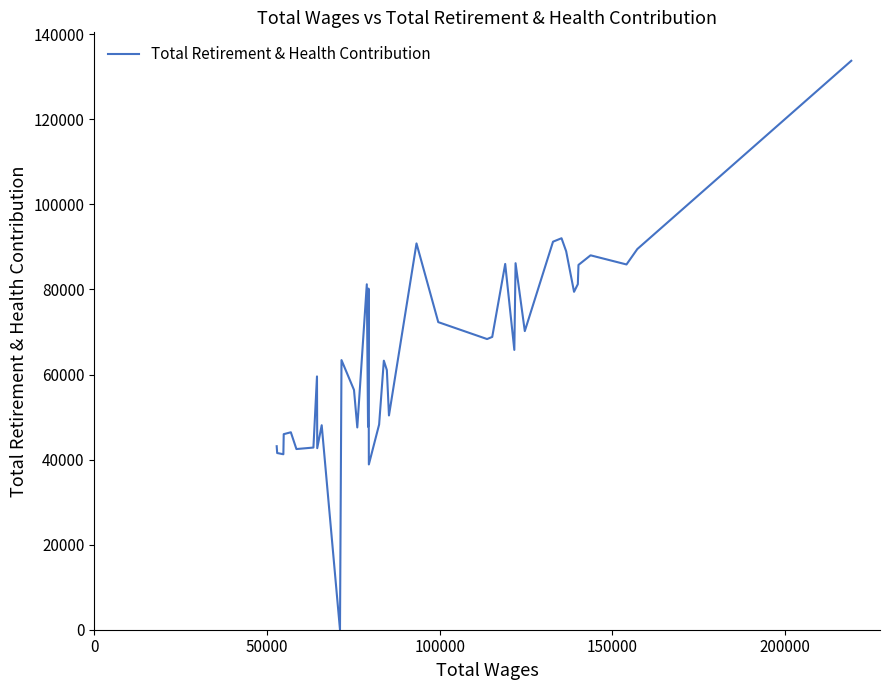

What is the average value?

65420